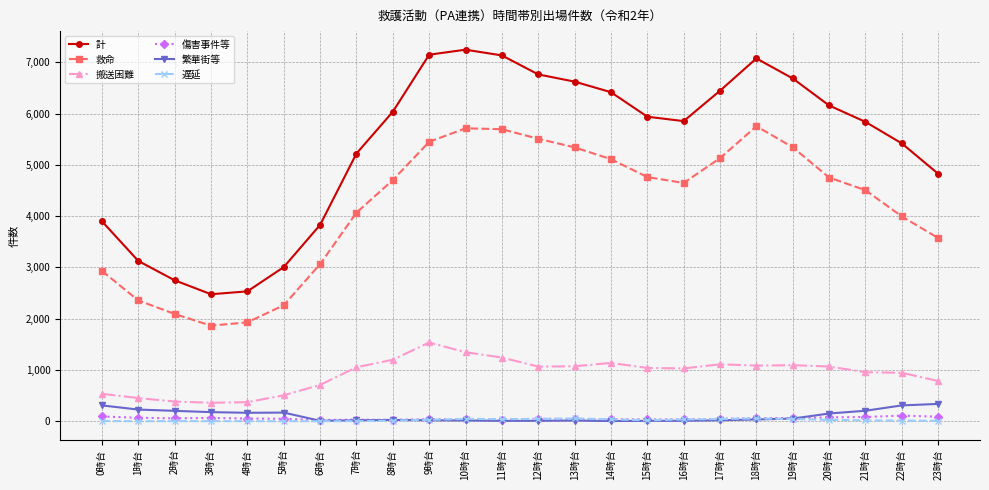

What is the label of the 21st point from the left?

20時台